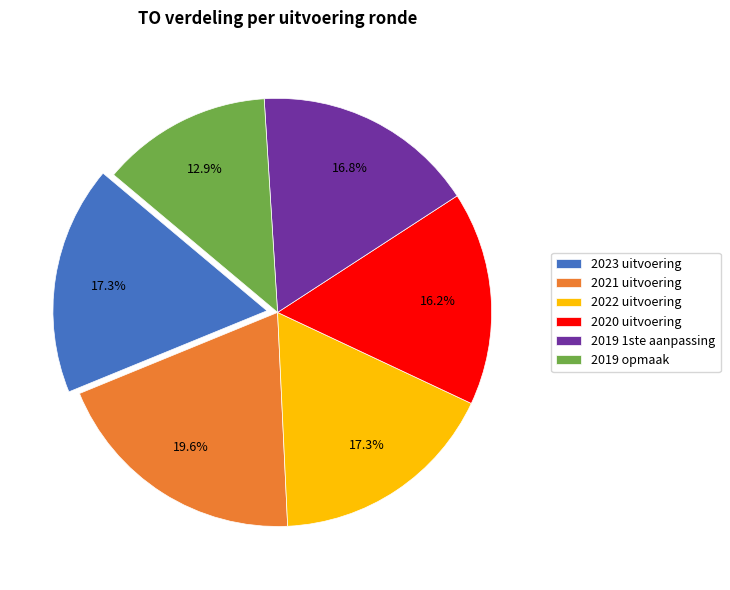

How many segments does this pie chart have?

6